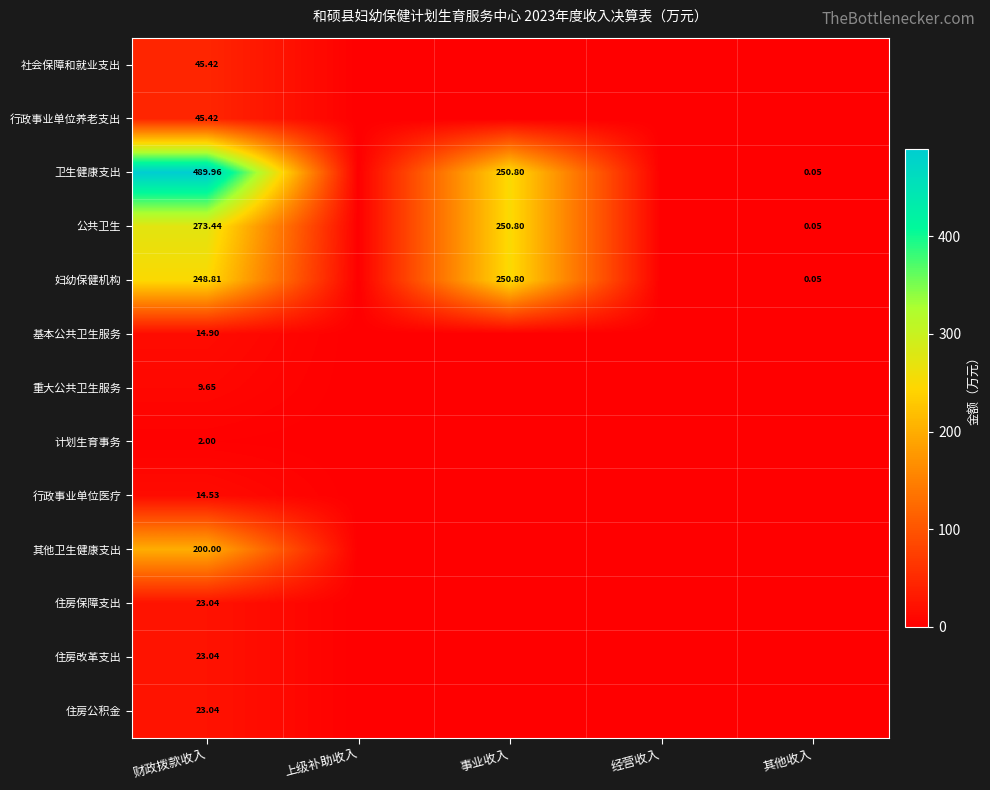

At 上级补助收入, list the series in order from smallest to largest.

社会保障和就业支出, 行政事业单位养老支出, 卫生健康支出, 公共卫生, 妇幼保健机构, 基本公共卫生服务, 重大公共卫生服务, 计划生育事务, 行政事业单位医疗, 其他卫生健康支出, 住房保障支出, 住房改革支出, 住房公积金